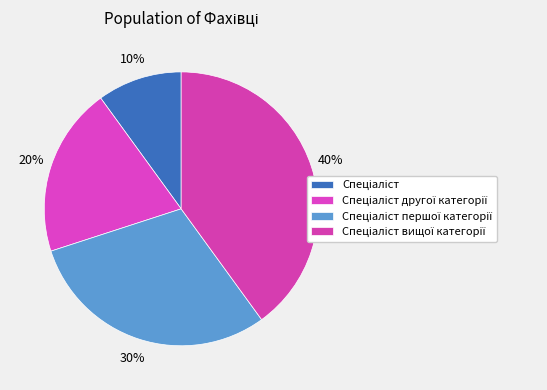

Combined, what portion of the pie is Спеціаліст and Спеціаліст першої категорії?

40.0%